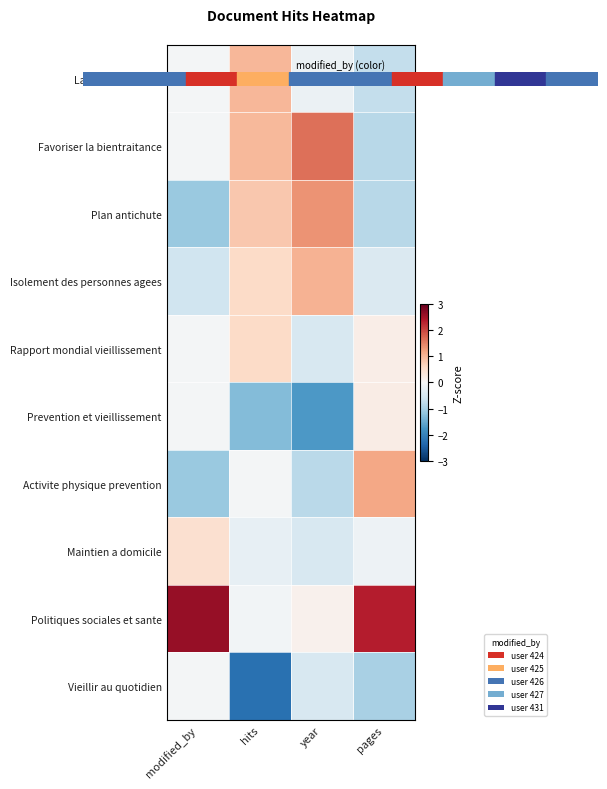

Which has a higher value, year or modified_by?

modified_by